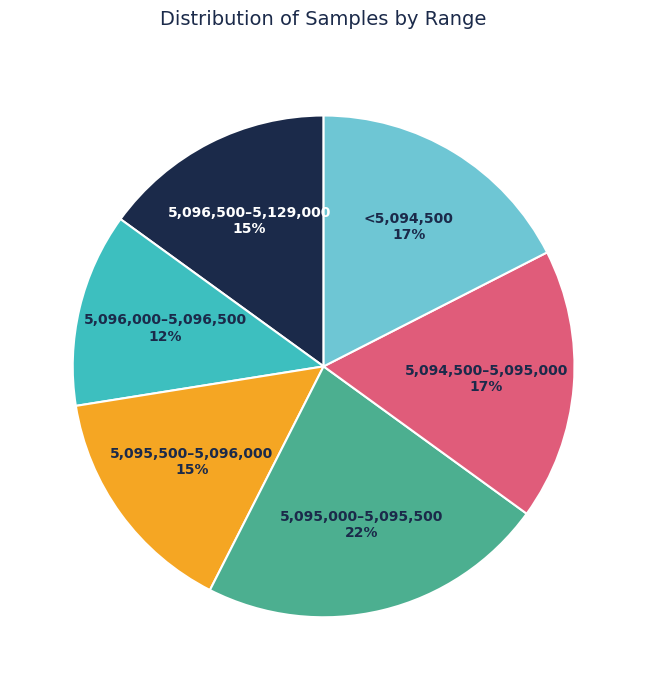

Does any single category account for the majority?

No